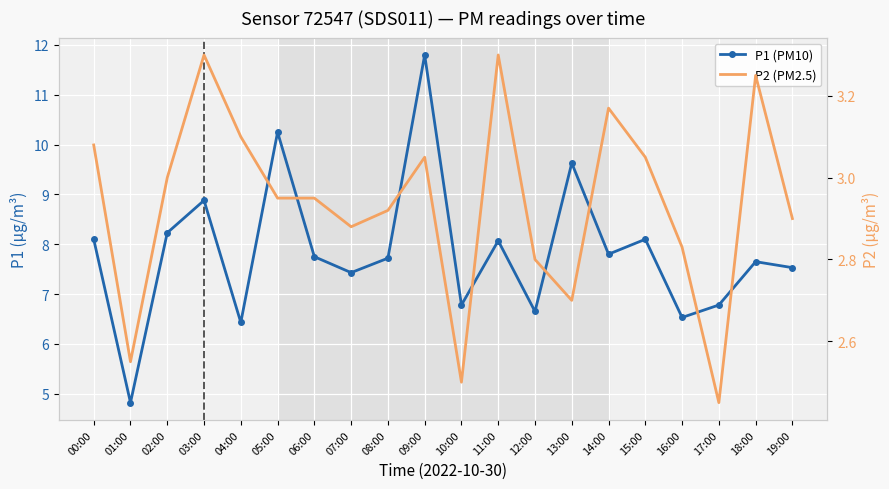

What is the smallest value displayed?

2.5